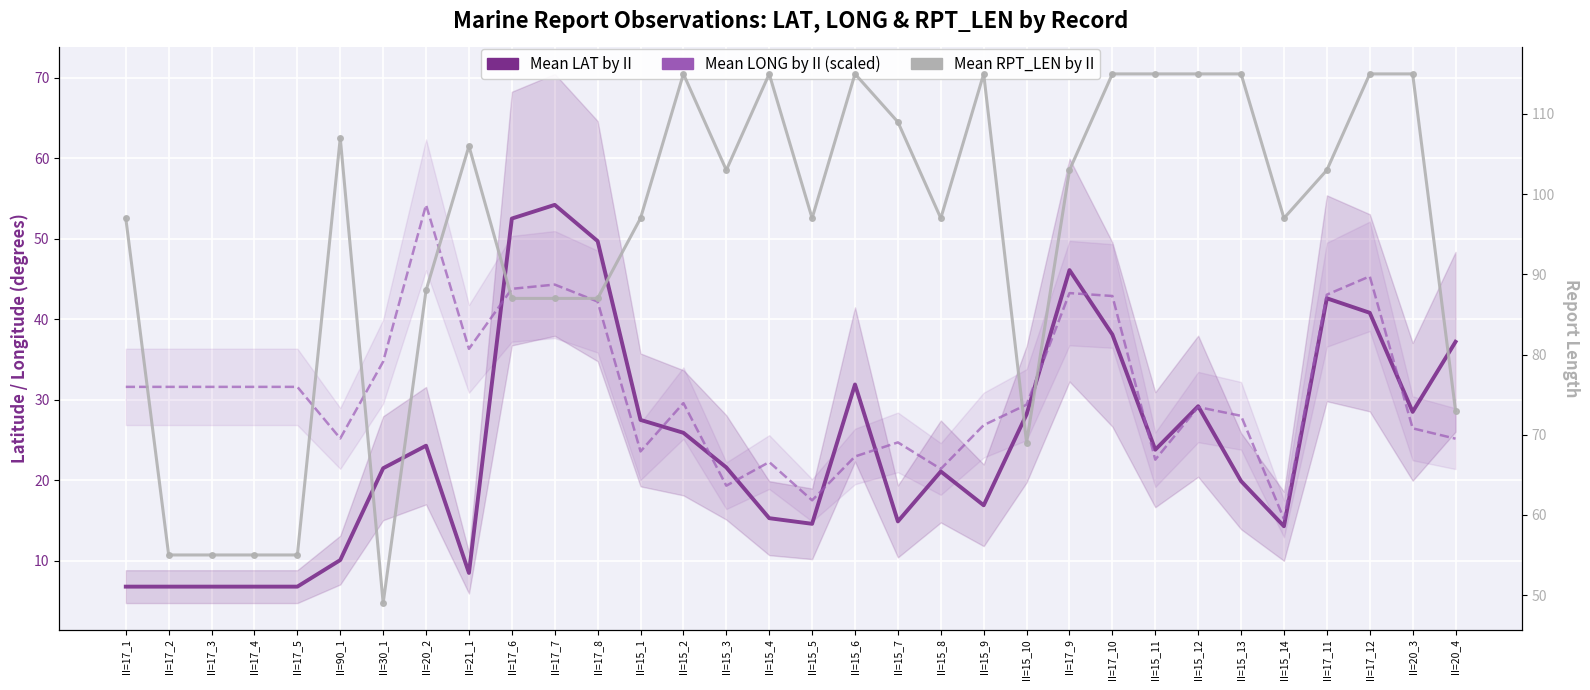

List the series in order of their peak value, lowest first.

Mean LAT by II, Mean LONG by II (scaled), Mean RPT_LEN by II